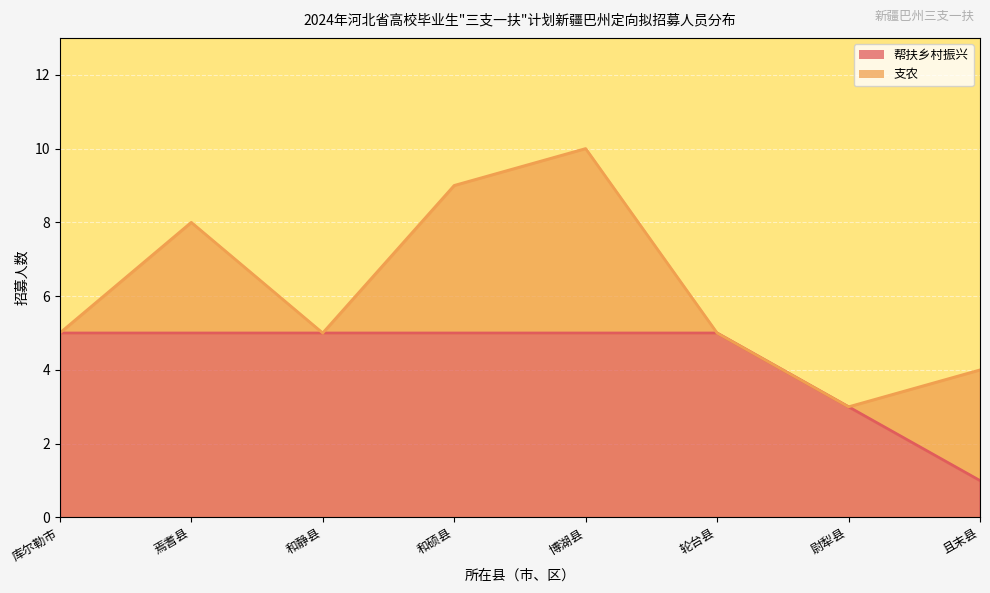

Is it true that the value at 尉犁县 is 5?

False